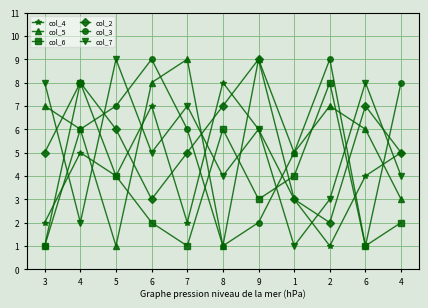

What are all the series names shown in the legend?

col_4, col_5, col_6, col_2, col_3, col_7